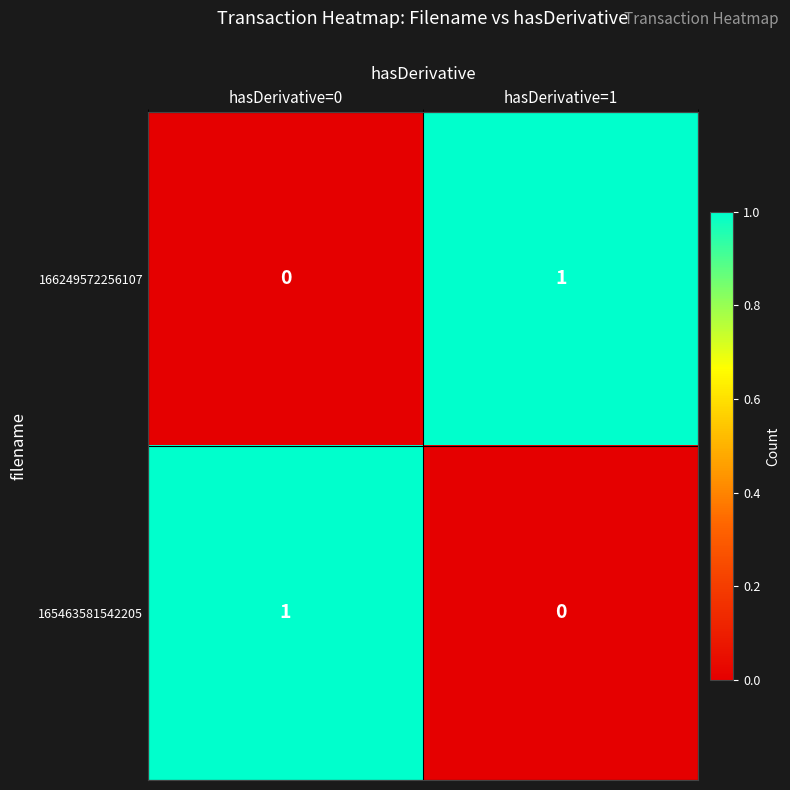

The value of 165463581542205 at hasDerivative=0 is 1. True or false?

True